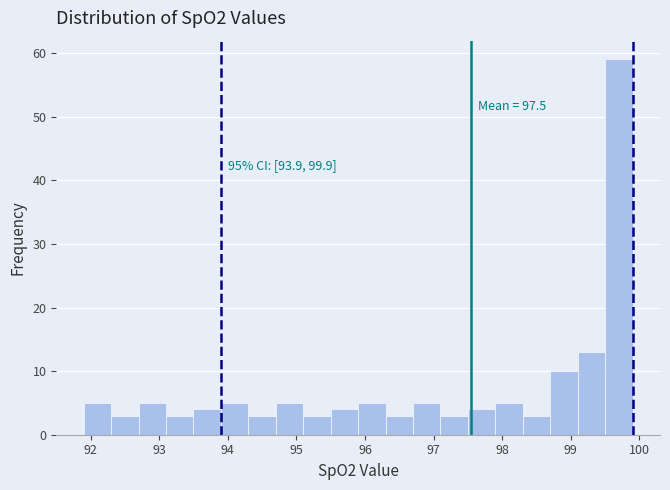

Which range on the x-axis has the tallest bar?

99.5 to 99.9